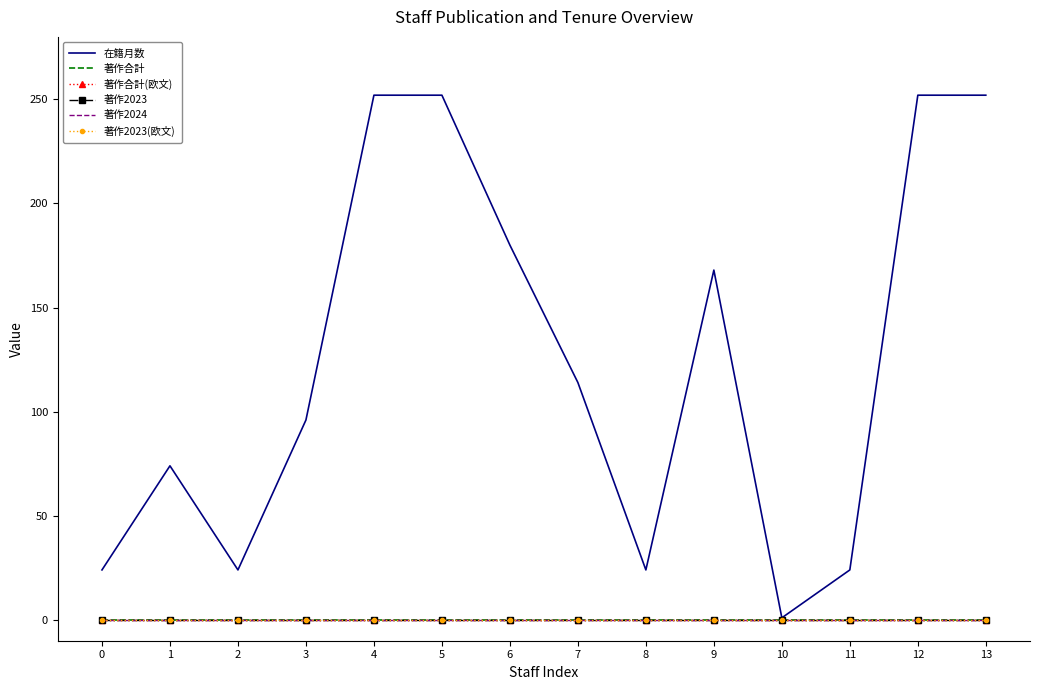

Rank the series at 3 from lowest to highest value.

著作合計, 著作合計(欧文), 著作2023, 著作2024, 著作2023(欧文), 在籍月数